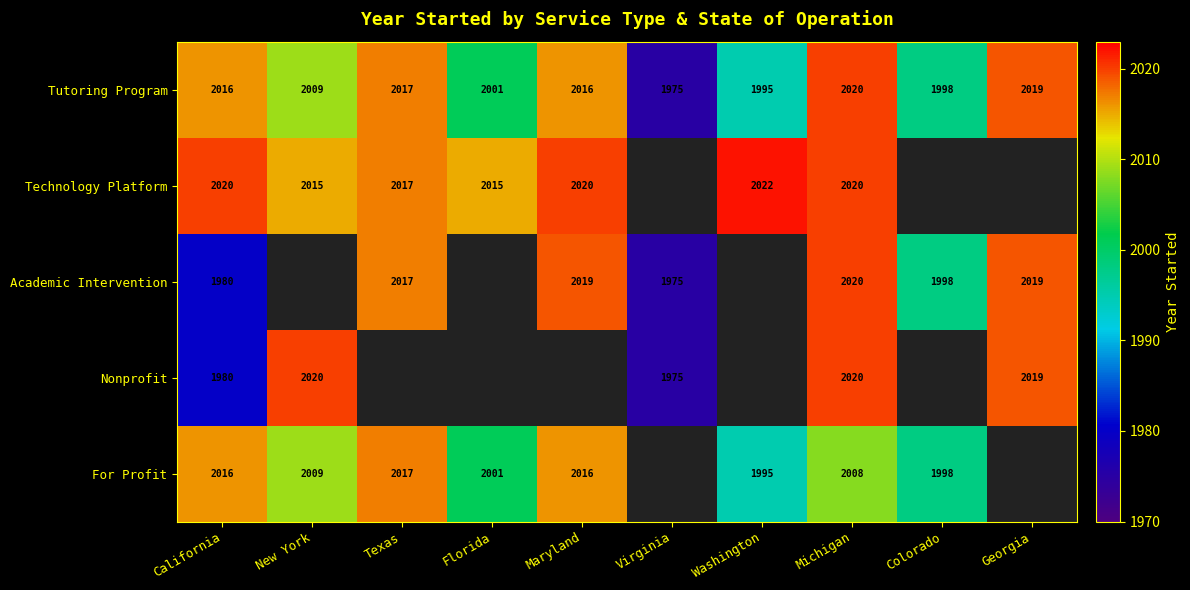

Which has a higher value, Maryland or Texas?

Texas